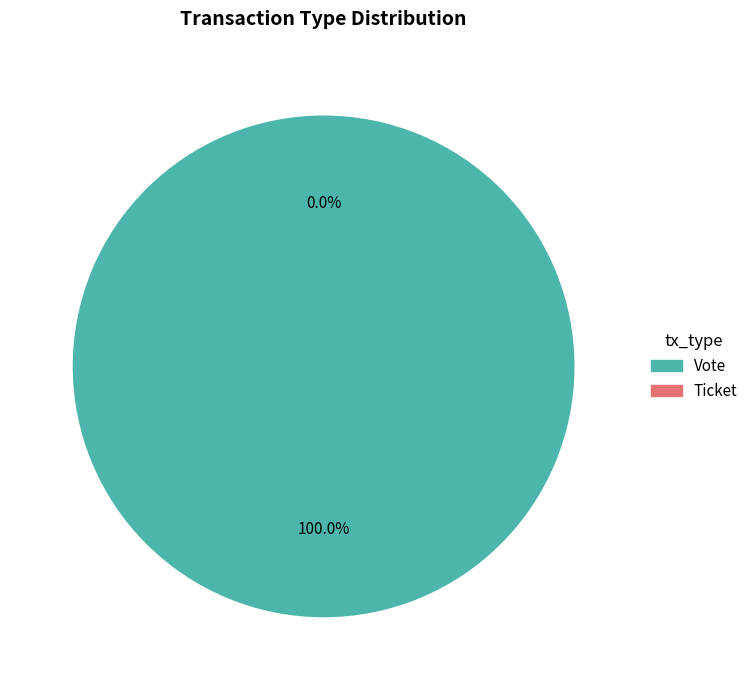

To the nearest percent, what percentage of the pie is Vote?

100%